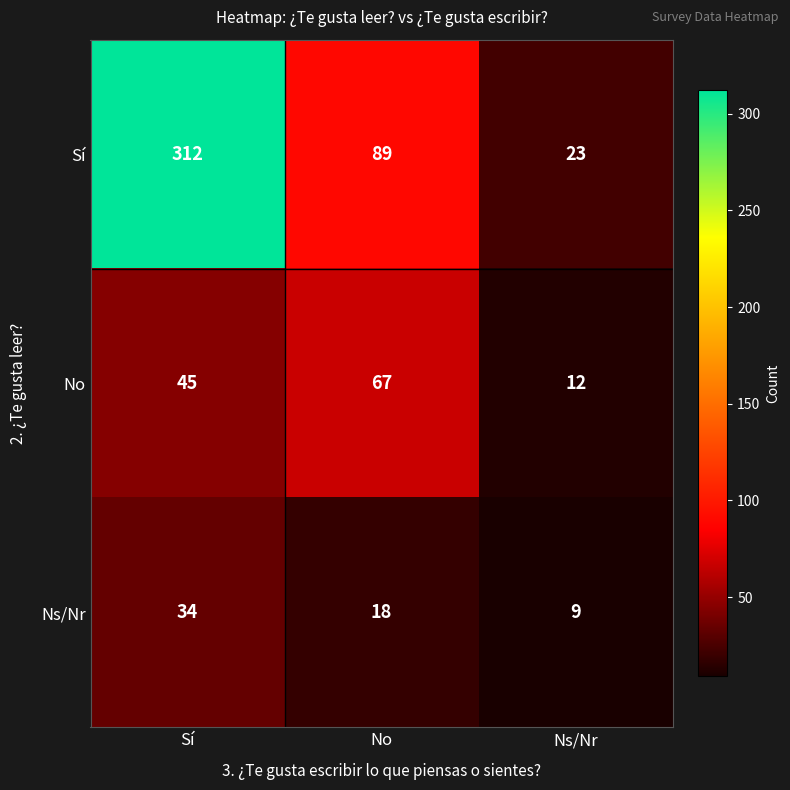

Which series has the widest spread of values?

Sí